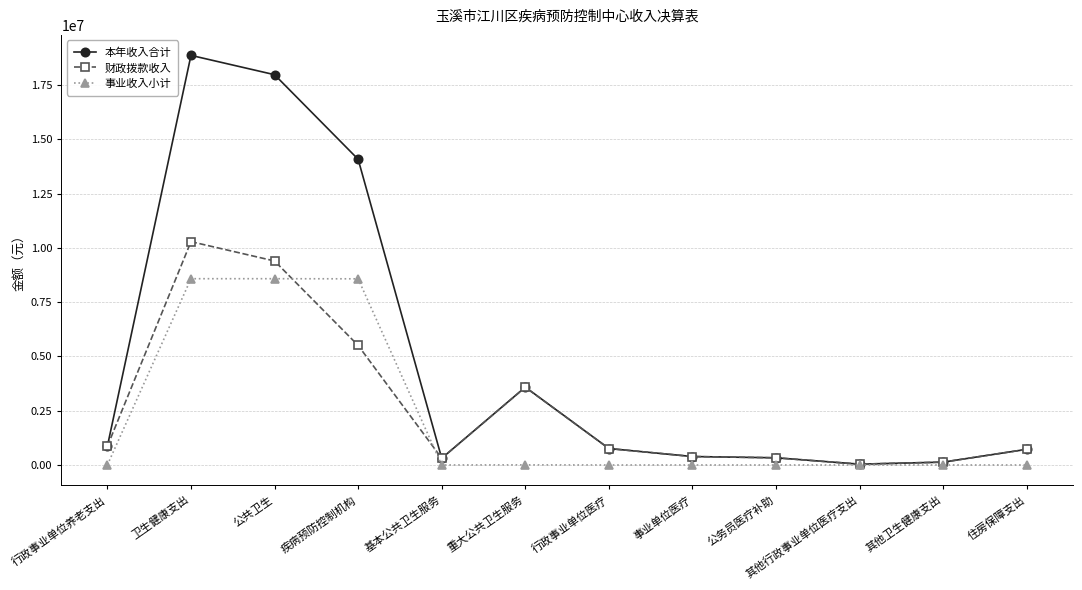

How many values in the 财政拨款收入 series are below 758676?

6